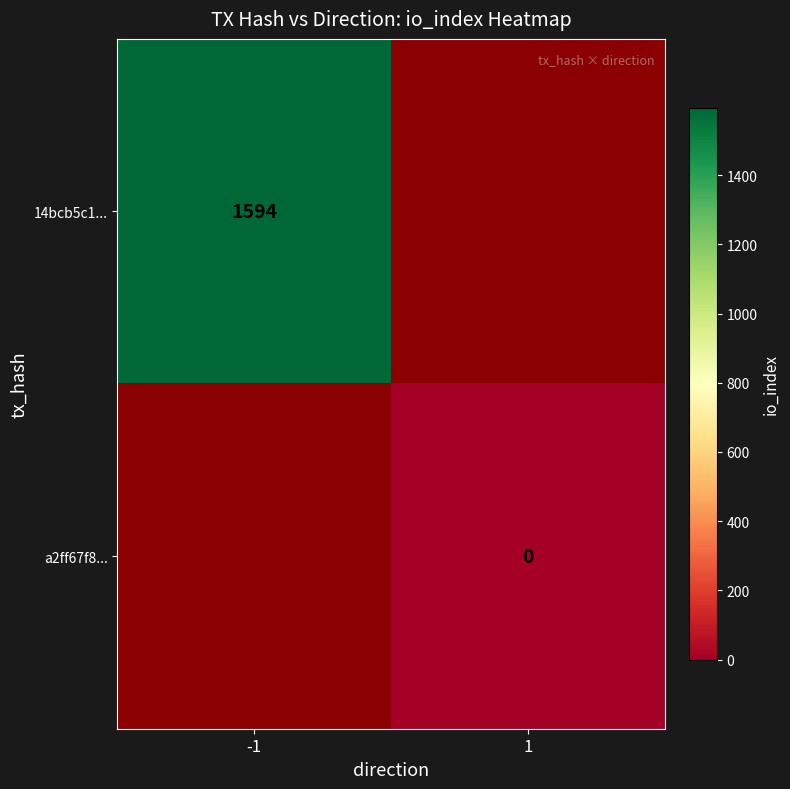

True or false: 14bcb5c1... has a value of 2672.9 at -1.

False